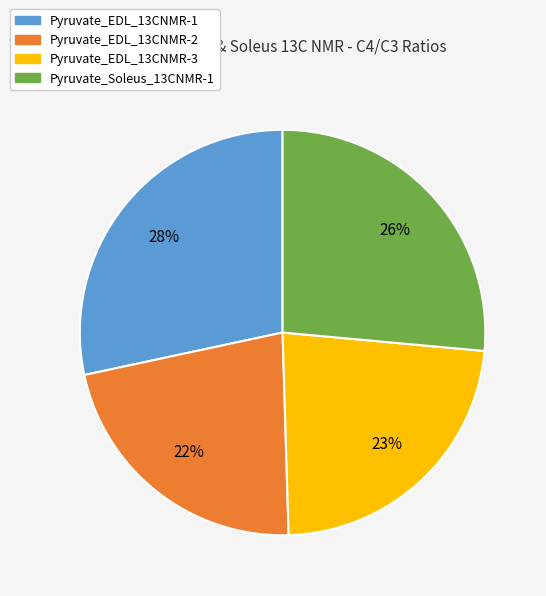

Does Pyruvate_Soleus_13CNMR-1 represent more than half of the total?

No